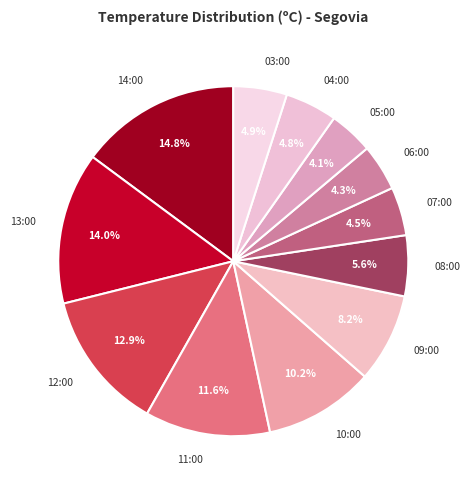

Does any single category account for the majority?

No